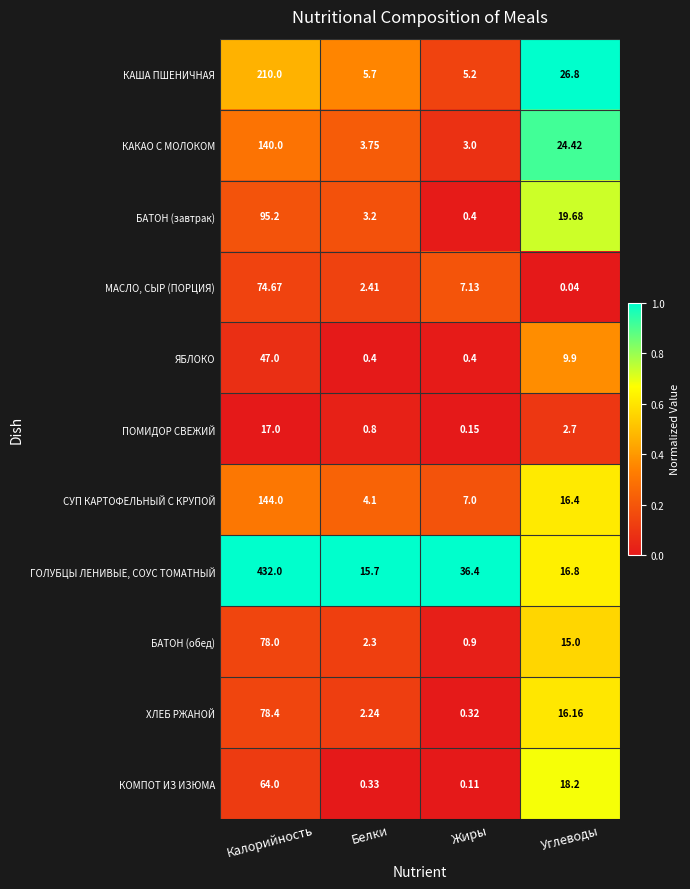

What is the spread (max minus min) of values at Углеводы?

26.8